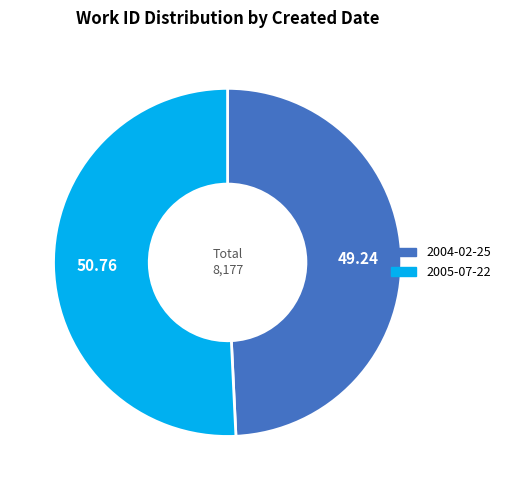

Combined, do 2004-02-25 and 2005-07-22 account for over 50%?

Yes